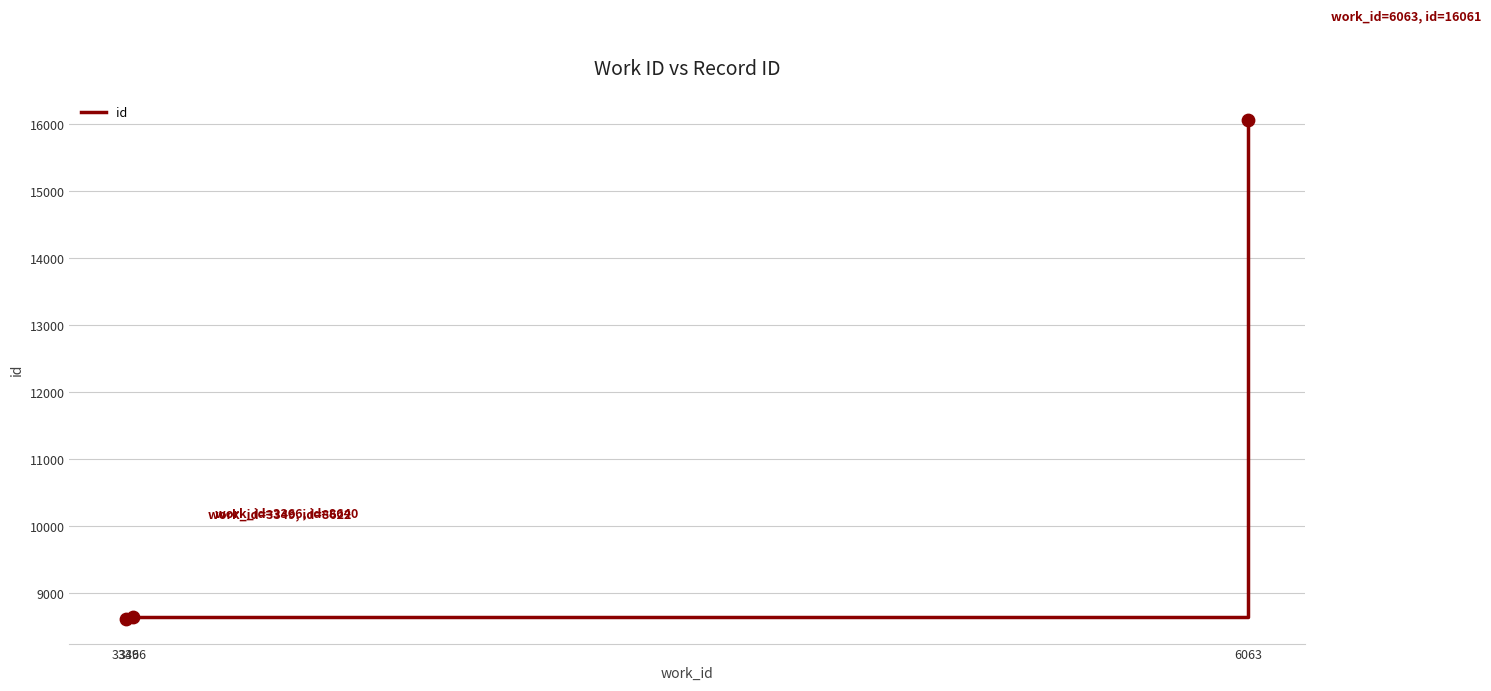

What is the change in value from 3366 to 6063?

+7421